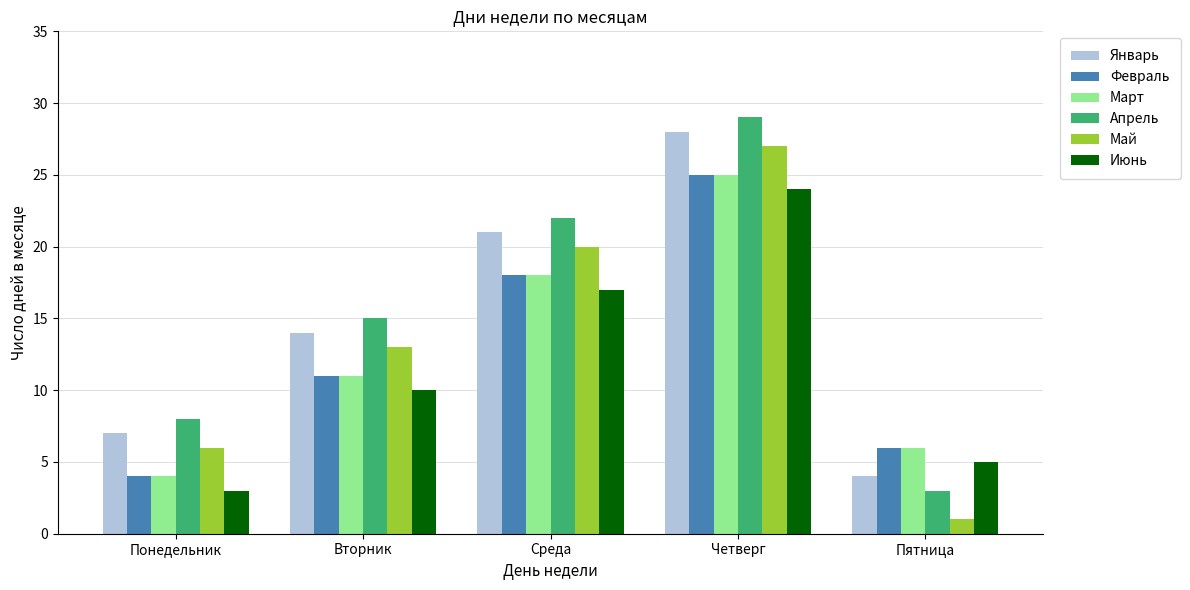

What is the label of the 1st bar from the right?

Пятница